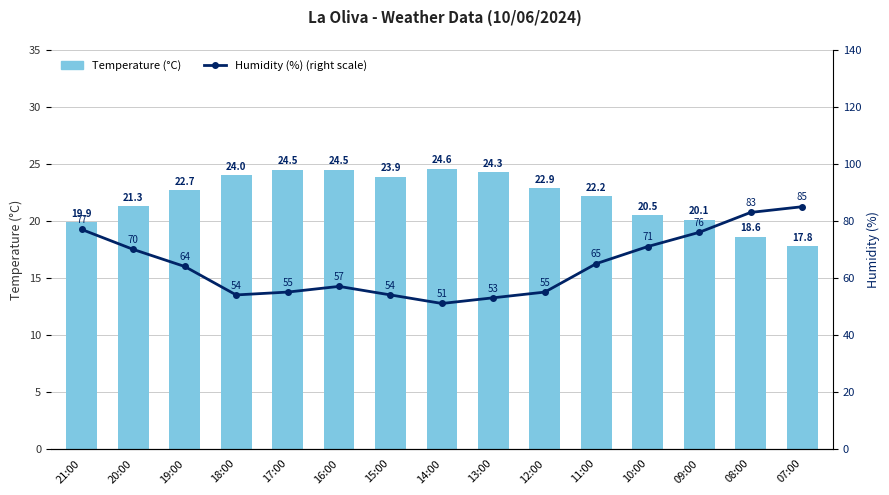

Reading right to left, what are all the values shown in this chart?

Temperature (°C): 17.8	18.6	20.1	20.5	22.2	22.9	24.3	24.6	23.9	24.5	24.5	24.0	22.7	21.3	19.9
Humidity (%) (right scale): 85.0	83.0	76.0	71.0	65.0	55.0	53.0	51.0	54.0	57.0	55.0	54.0	64.0	70.0	77.0